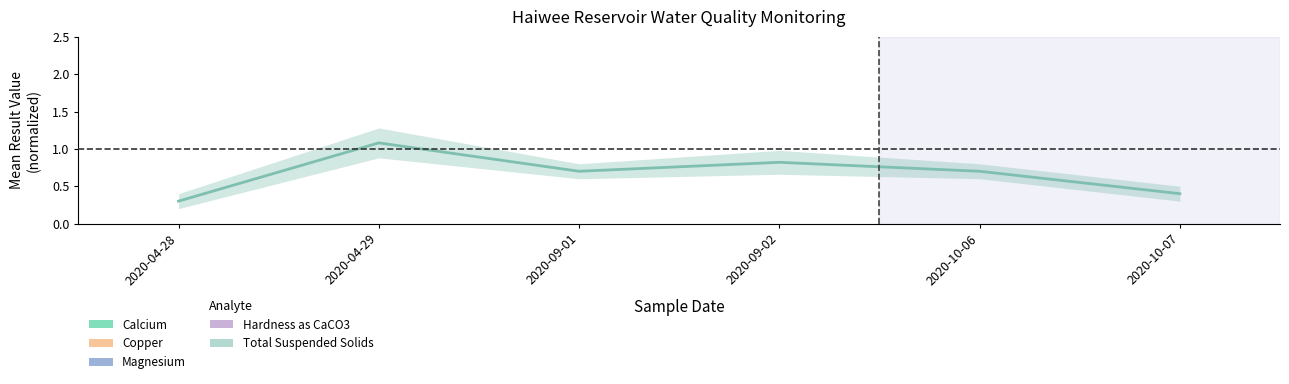

What is the difference between the maximum and minimum values in the Calcium series?

6.5